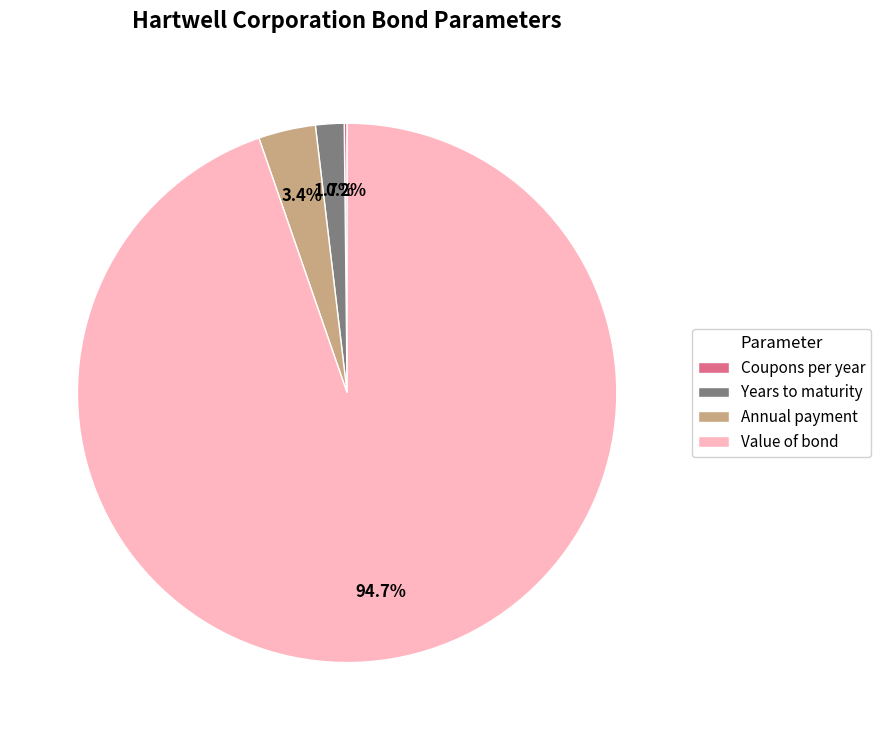

Which slice represents more than half of the pie?

Value of bond